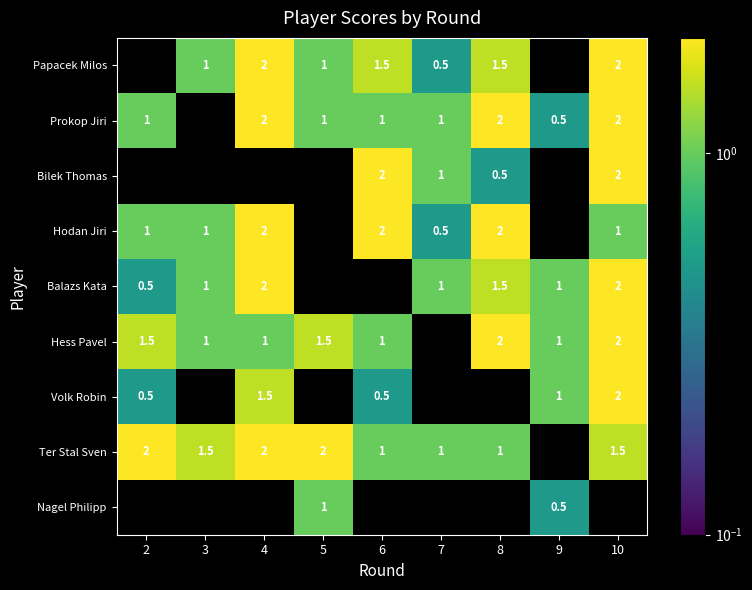

The value of Papacek Milos at 3 is 0.4. True or false?

False